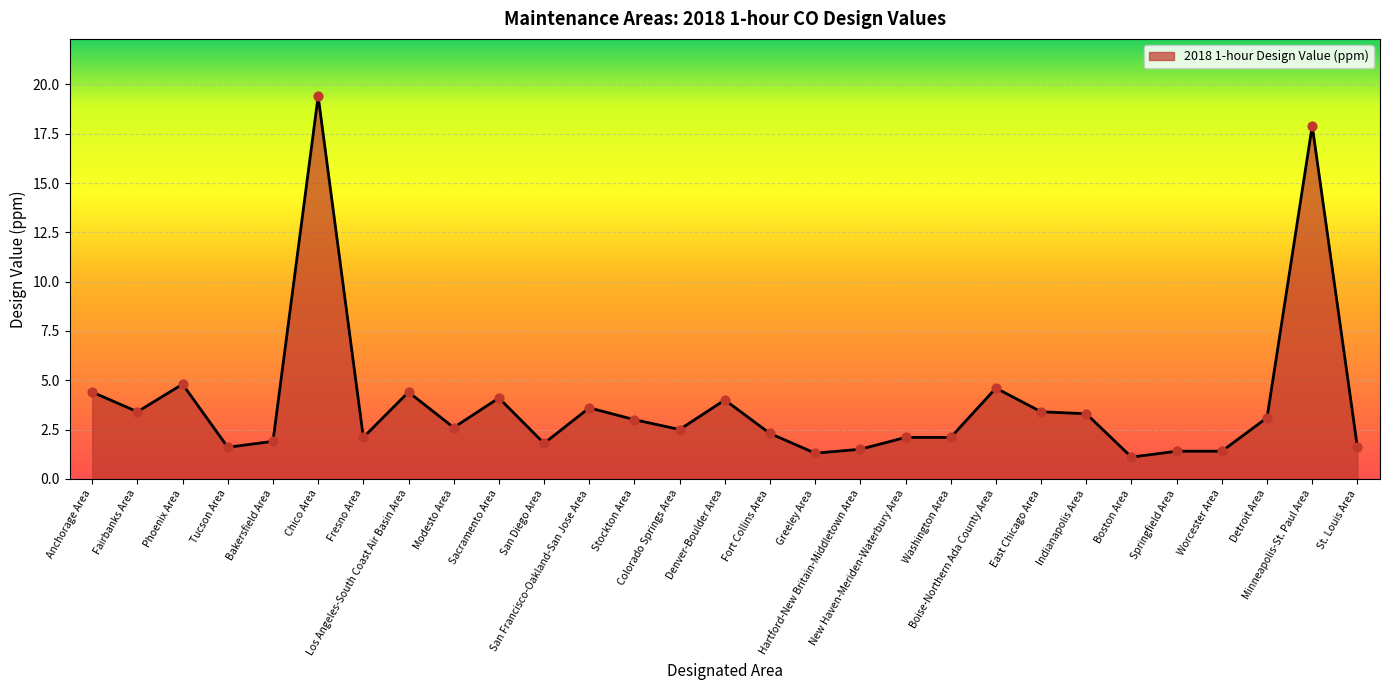

What is the change in value from Tucson Area to Washington Area?

+0.5